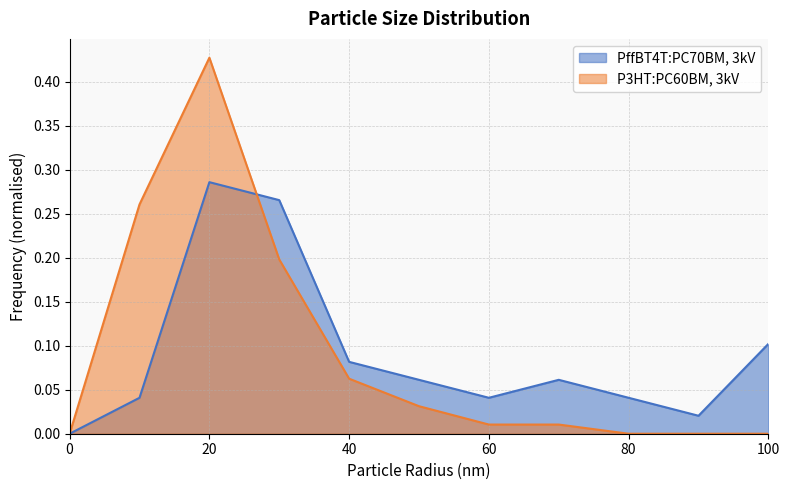

The PffBT4T:PC70BM, 3kV series shows 0.3 at 20. True or false?

True